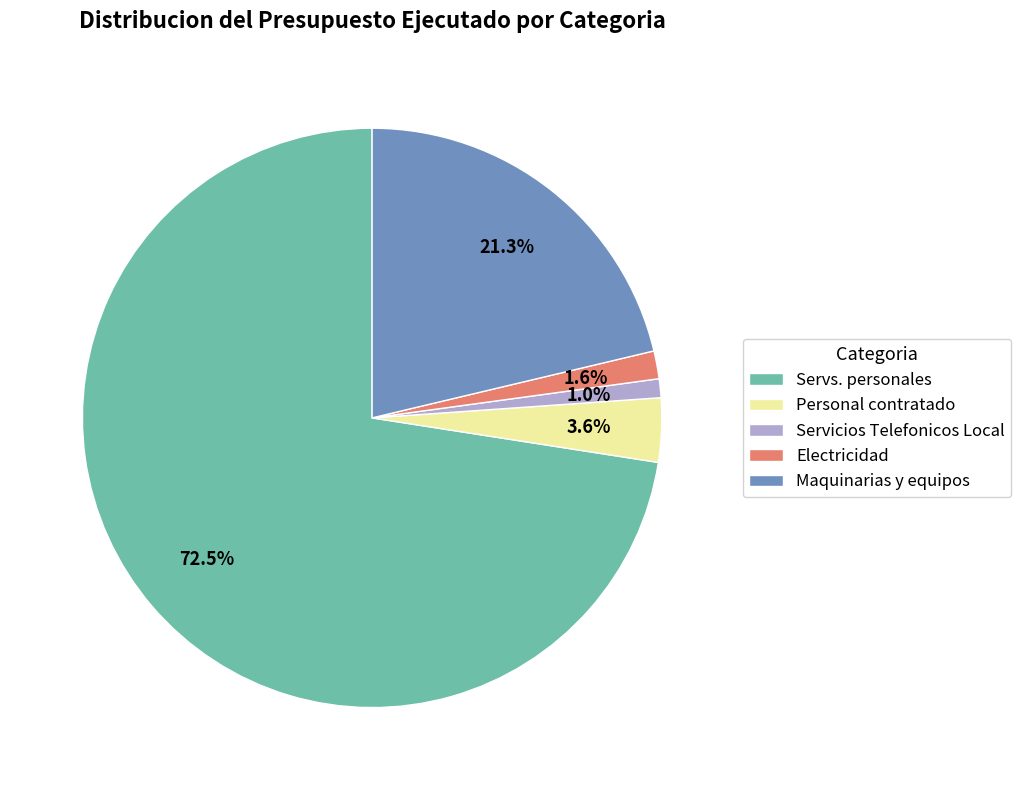

Is it true that Personal contratado is 4% of the pie?

True